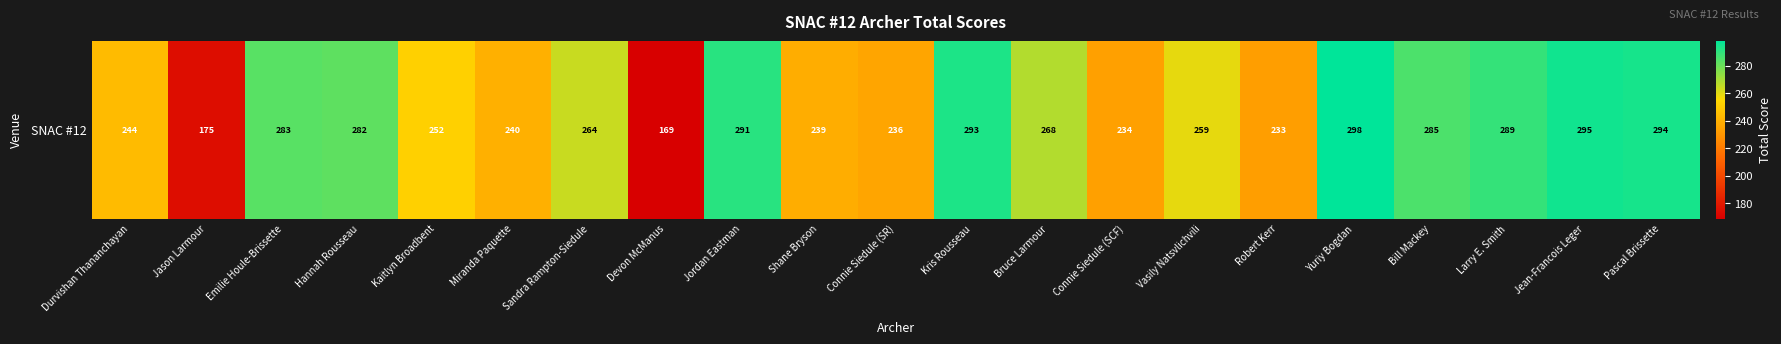

What is the ratio of the value at Miranda Paquette to the value at Vasily Natsvlichvili?

0.9